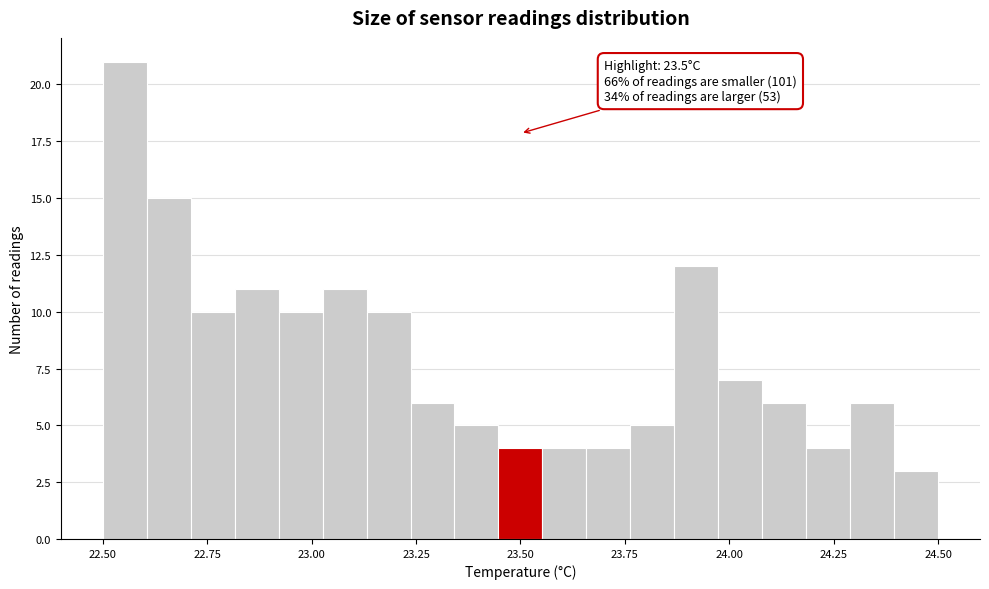

Around what value on the x-axis is the tallest bar? Give the approximate position of its centre, as read against the axis.

22.55